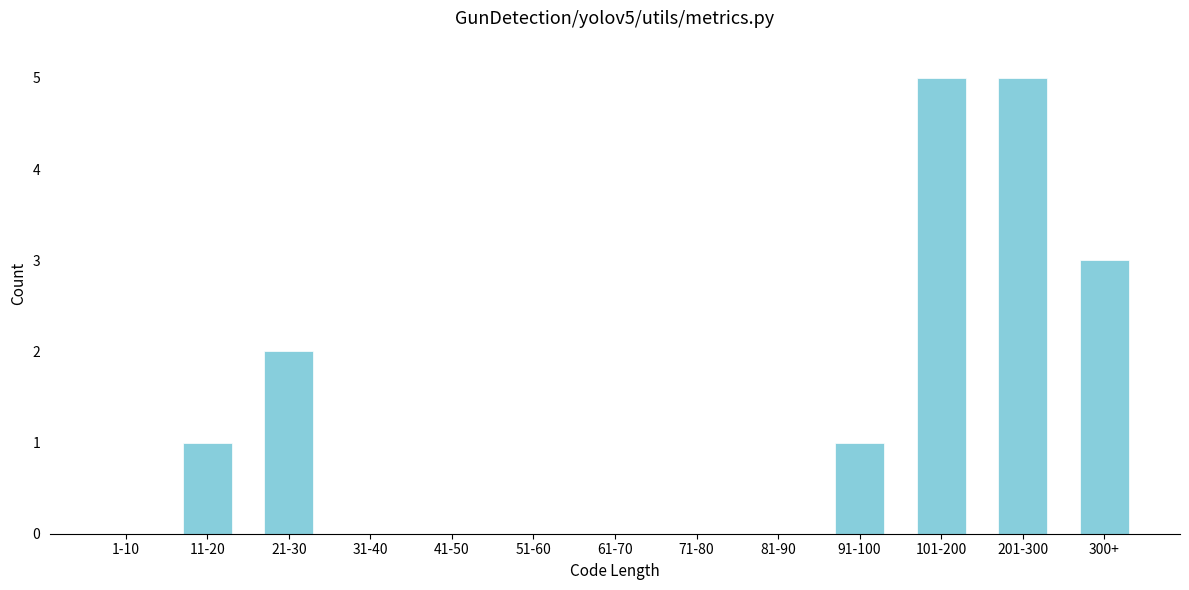

Reading left to right, list all the values displayed in this chart.

1-10=0	11-20=1	21-30=2	31-40=0	41-50=0	51-60=0	61-70=0	71-80=0	81-90=0	91-100=1	101-200=5	201-300=5	300+=3